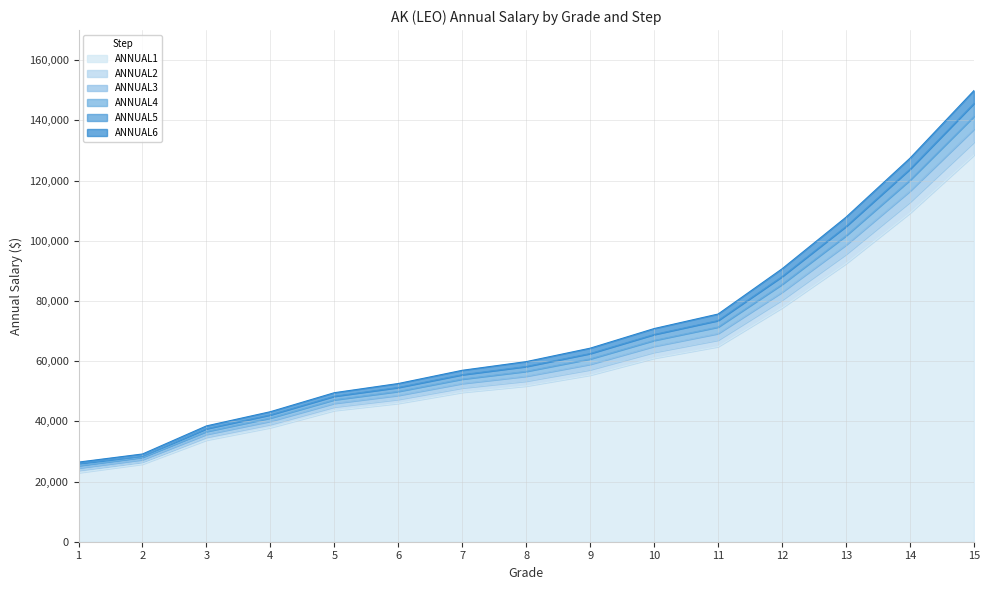

Is the value of ANNUAL1 at 10 greater than the value of ANNUAL2 at 4?

Yes